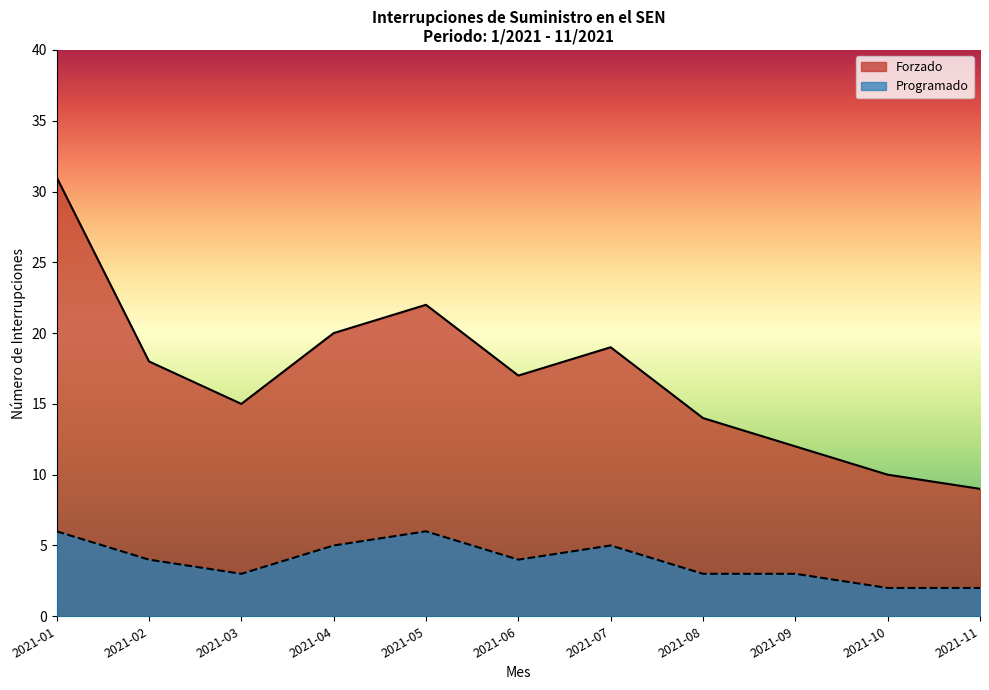

What is the difference between the maximum and minimum values in the Programado series?

4